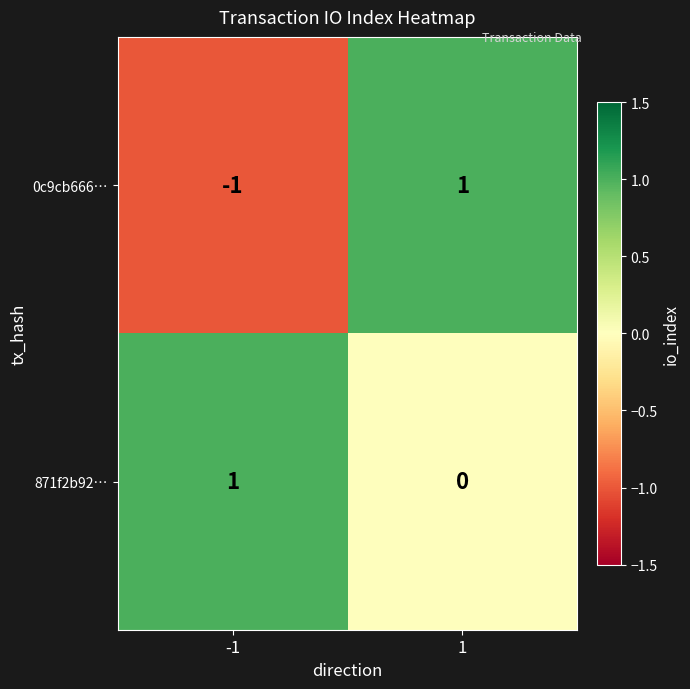

At -1, list the series in order from largest to smallest.

871f2b92…, 0c9cb666…